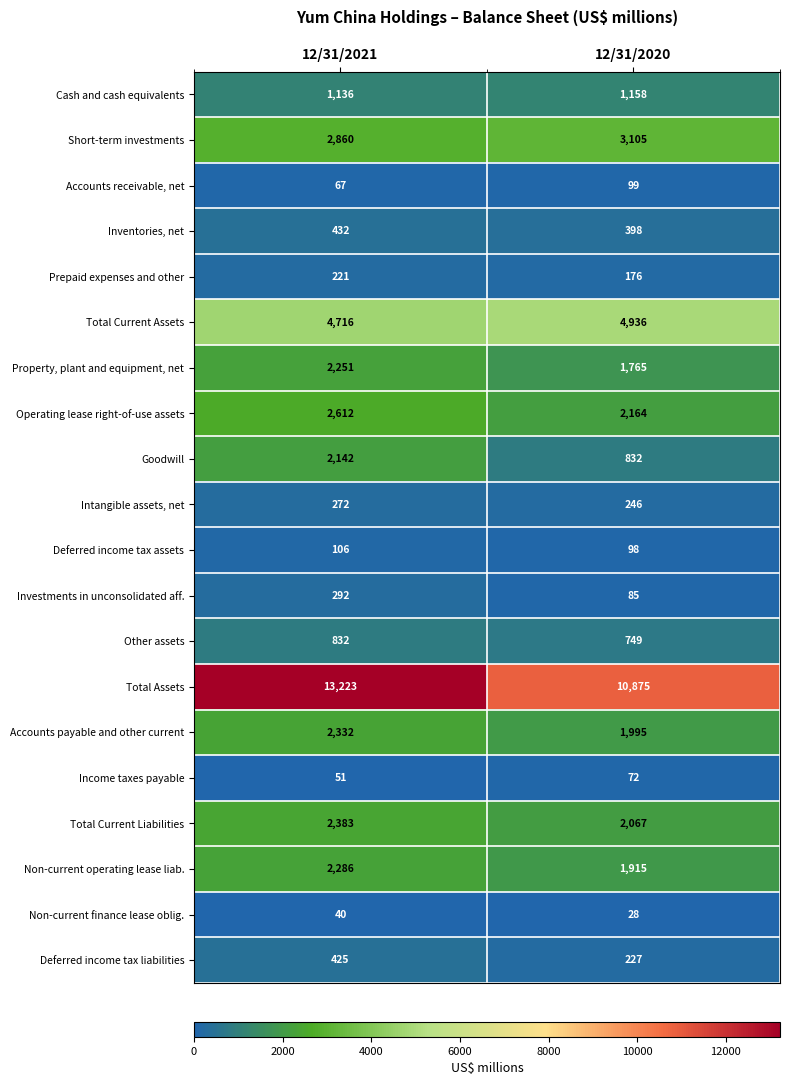

What is the spread (max minus min) of values at 12/31/2020?

10847